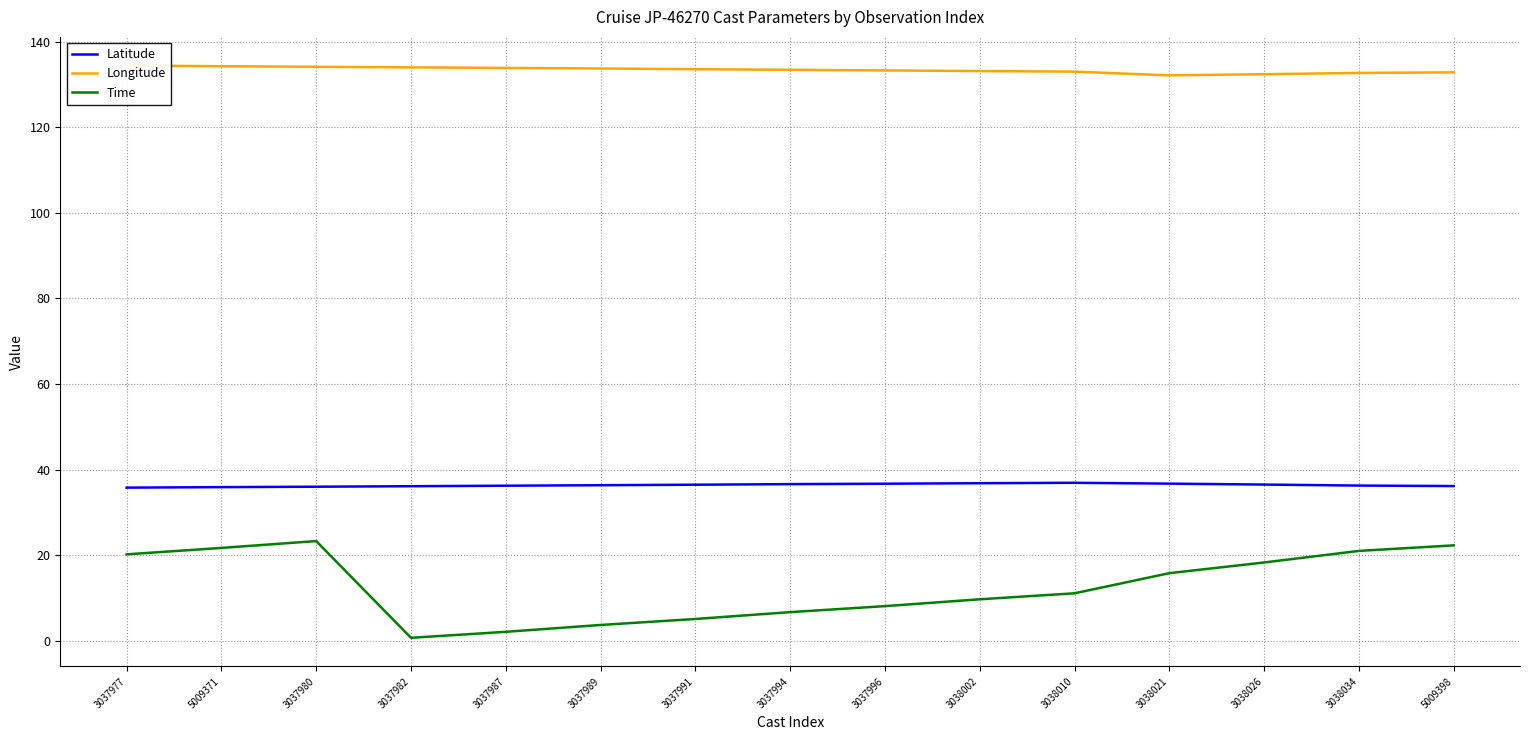

True or false: Longitude and Latitude cross at least once.

False